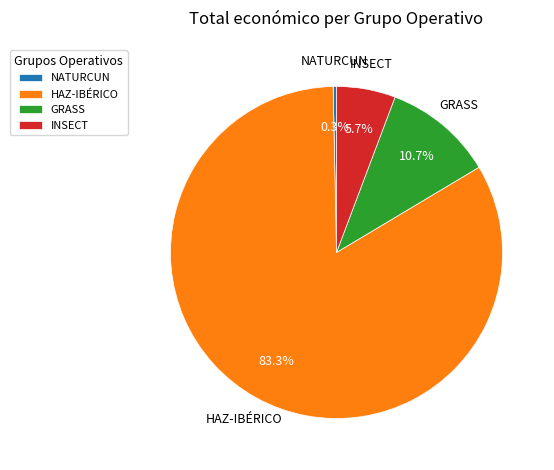

To the nearest percent, what is the difference between the largest and smallest slice percentages?

83%